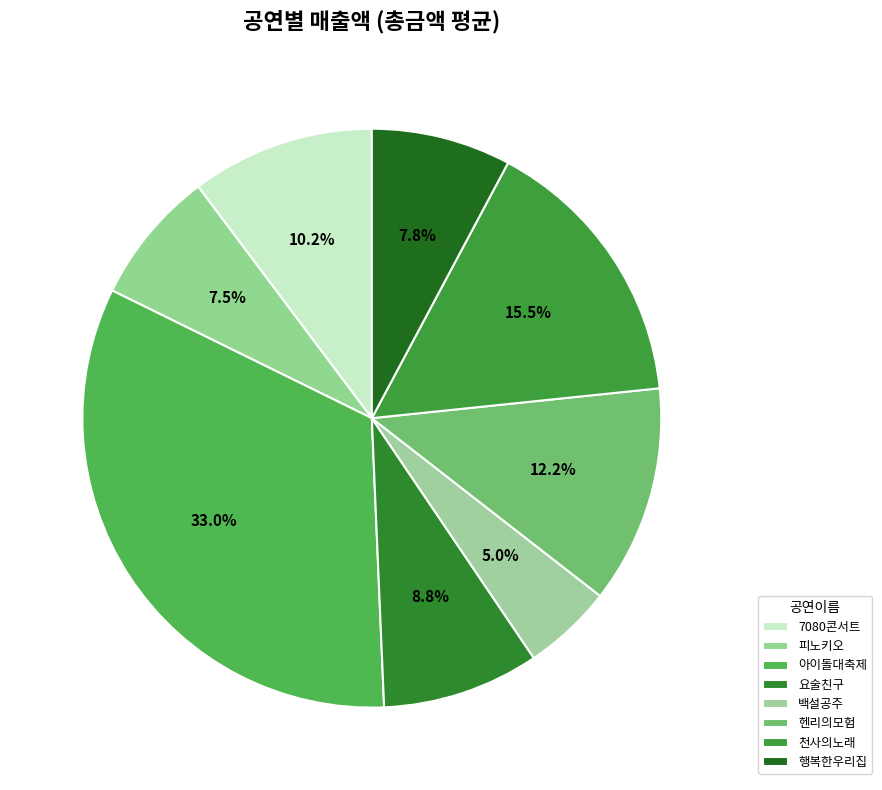

To the nearest percent, what is the difference between the 7080콘서트 and 행복한우리집 slice percentages?

2%